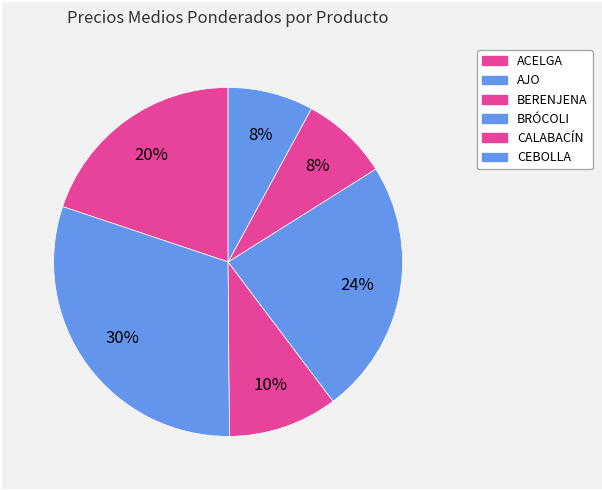

How many slices are in this pie chart?

6